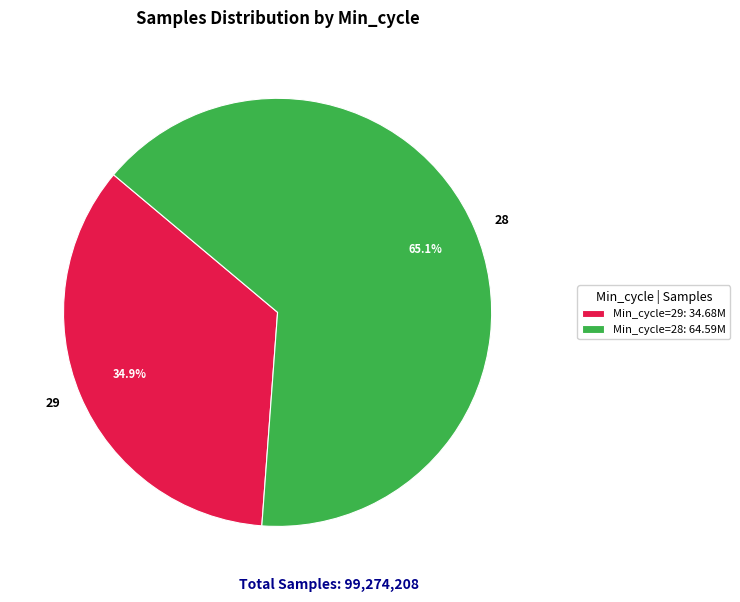

To the nearest percent, what portion does 29 represent?

35%